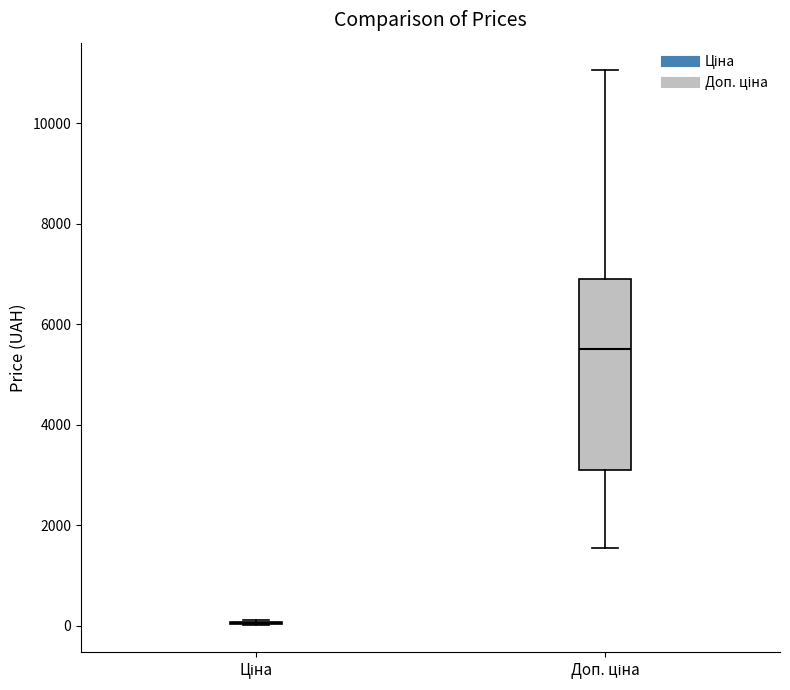

Reading left to right, transcribe this box plot: for each box, give where its median line is, the range the box spans, and where its two whiskers end, as read against the y-axis. The values are not printed on the chart, so give them approximately, as read against the axis.

Ціна: box collapsed to a line at 0, whiskers 0 to 200
Доп. ціна: median 5600, box 3000 to 7000, whiskers 1600 to 11000